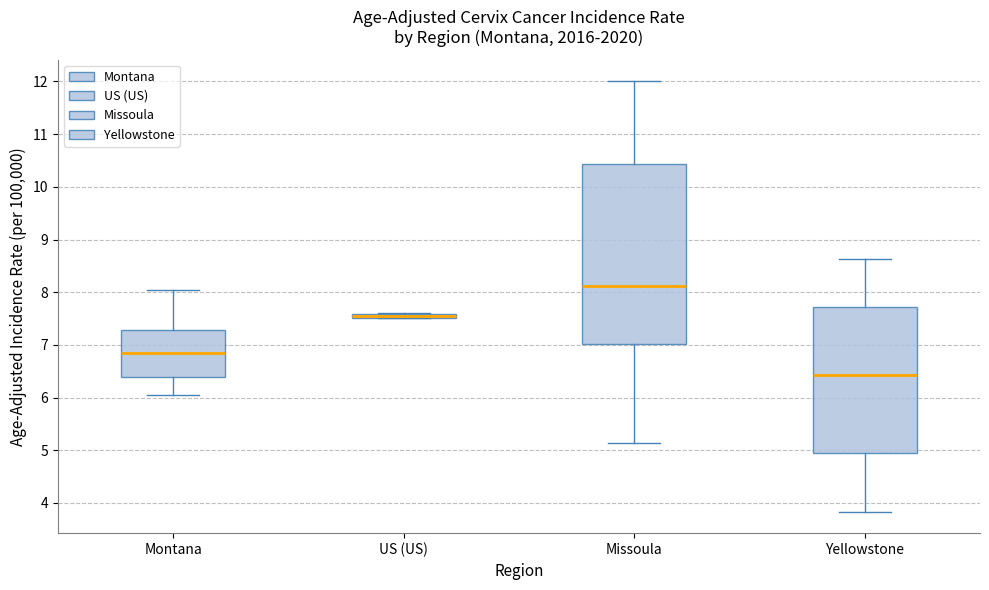

Which box is the tallest, from its lower edge to its upper edge?

Missoula